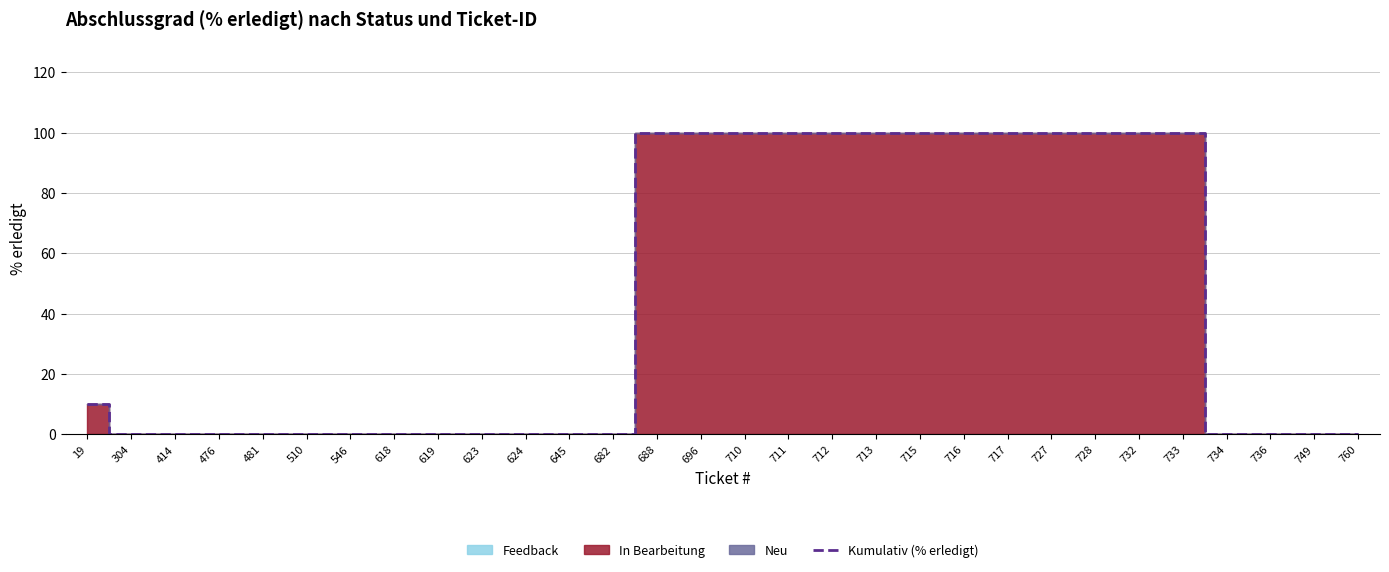

List the labels in order of value, smallest first.

304, 414, 476, 481, 510, 546, 618, 619, 623, 624, 645, 682, 734, 736, 749, 760, 19, 688, 696, 710, 711, 712, 713, 715, 716, 717, 727, 728, 732, 733